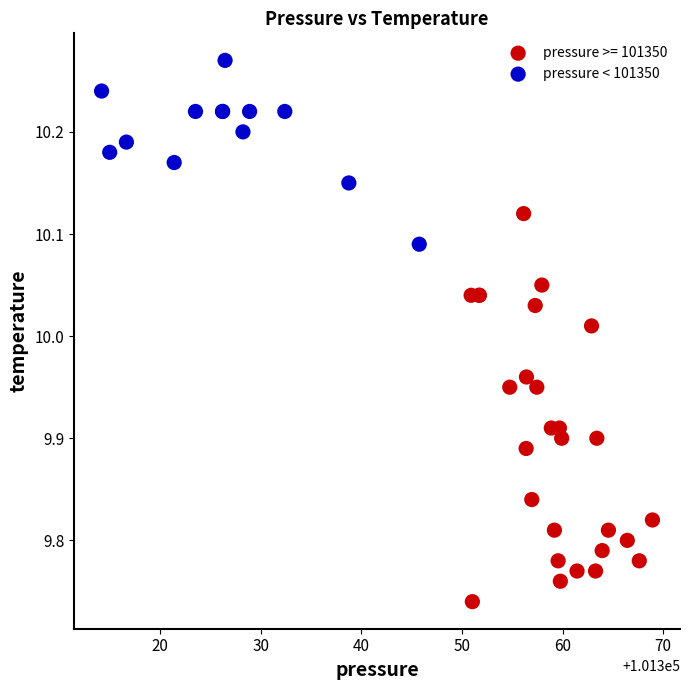

Which series contains the highest Y value?

pressure < 101350